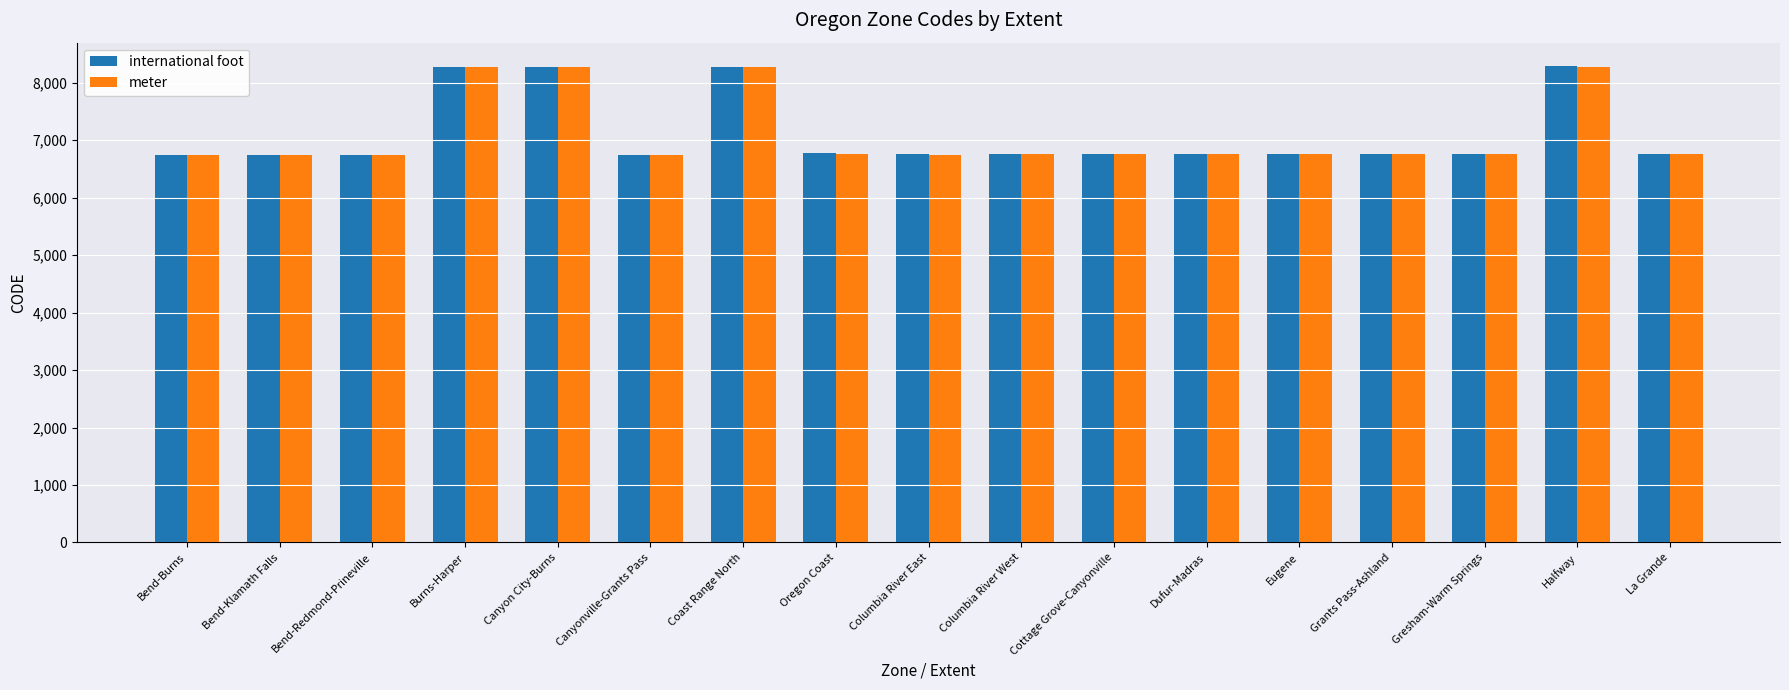

What is the difference between the second highest and second lowest values in the international foot series?

1532